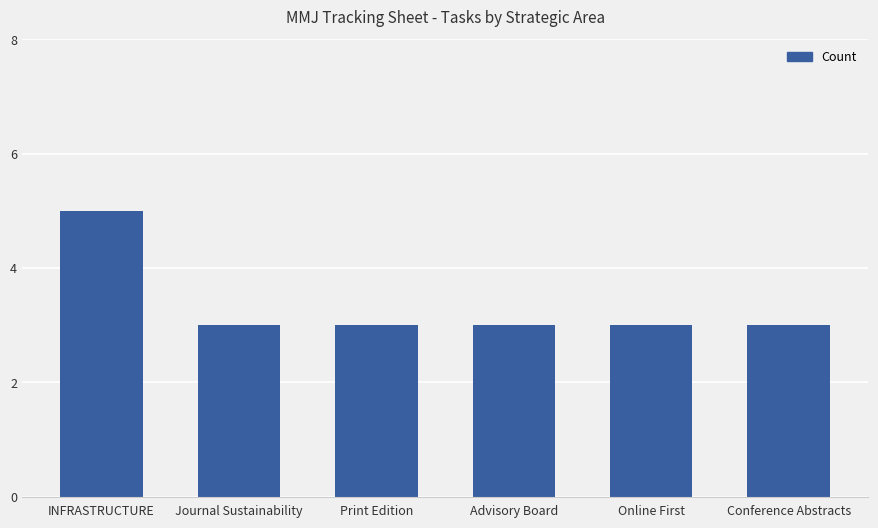

Are the bars horizontal?

No